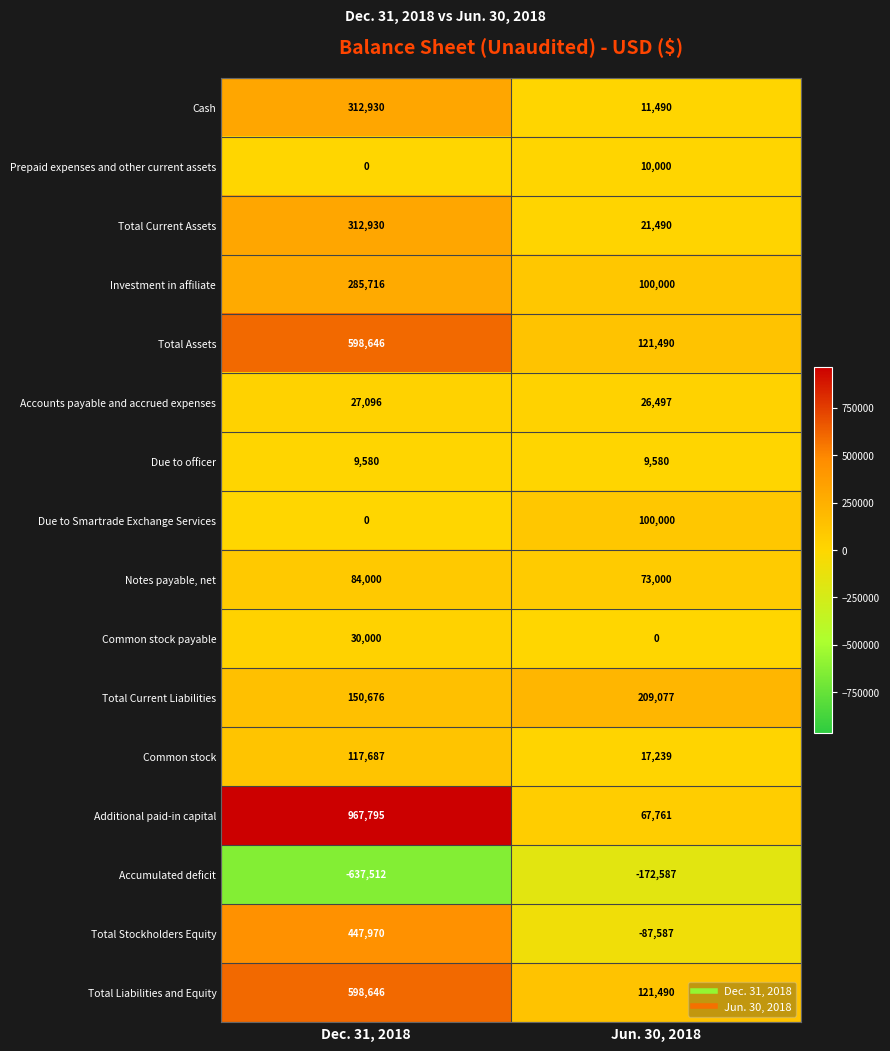

Which label corresponds to the smallest value in the chart?

Dec. 31, 2018